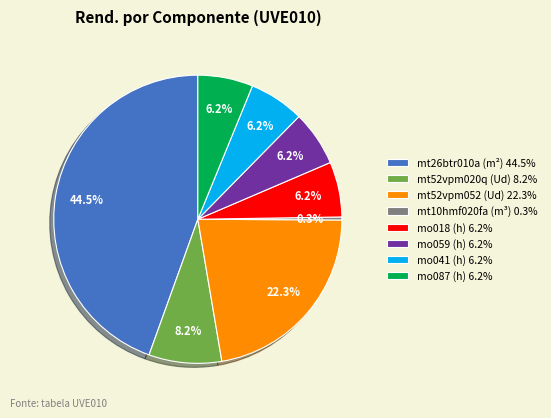

Is mt52vpm020q (Ud) the majority of the pie?

No